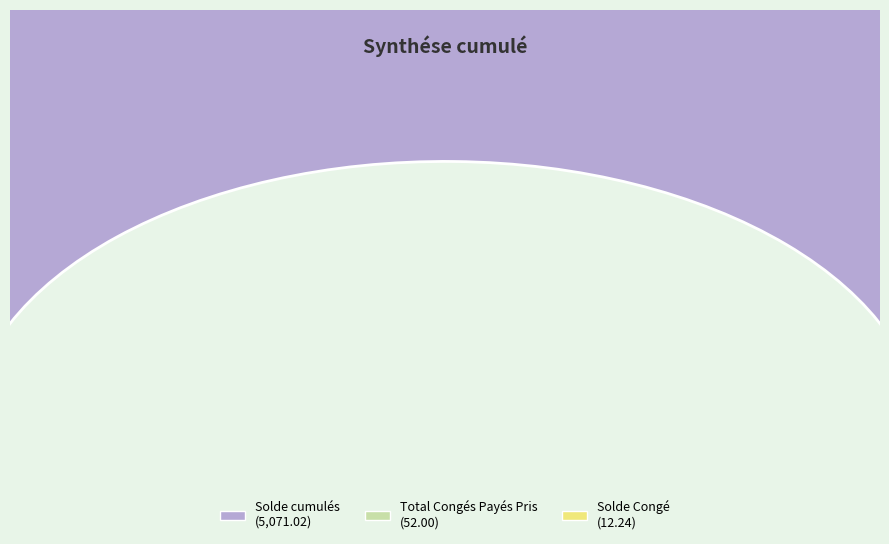

What percentage is NOT represented by Solde Congé?

99.8%